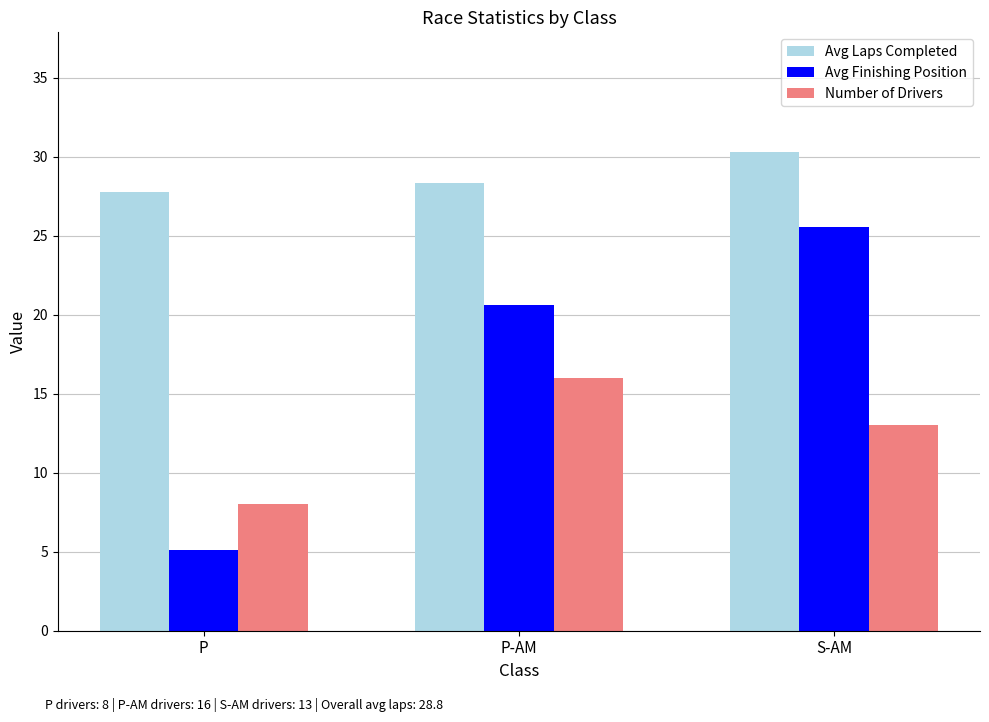

At which category does the chart reach its peak across all series?

S-AM